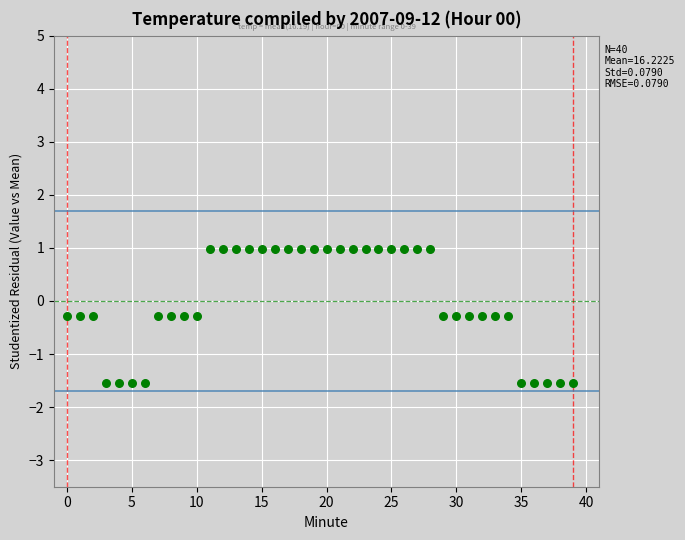

What is the range of Y values (max minus min)?

2.5